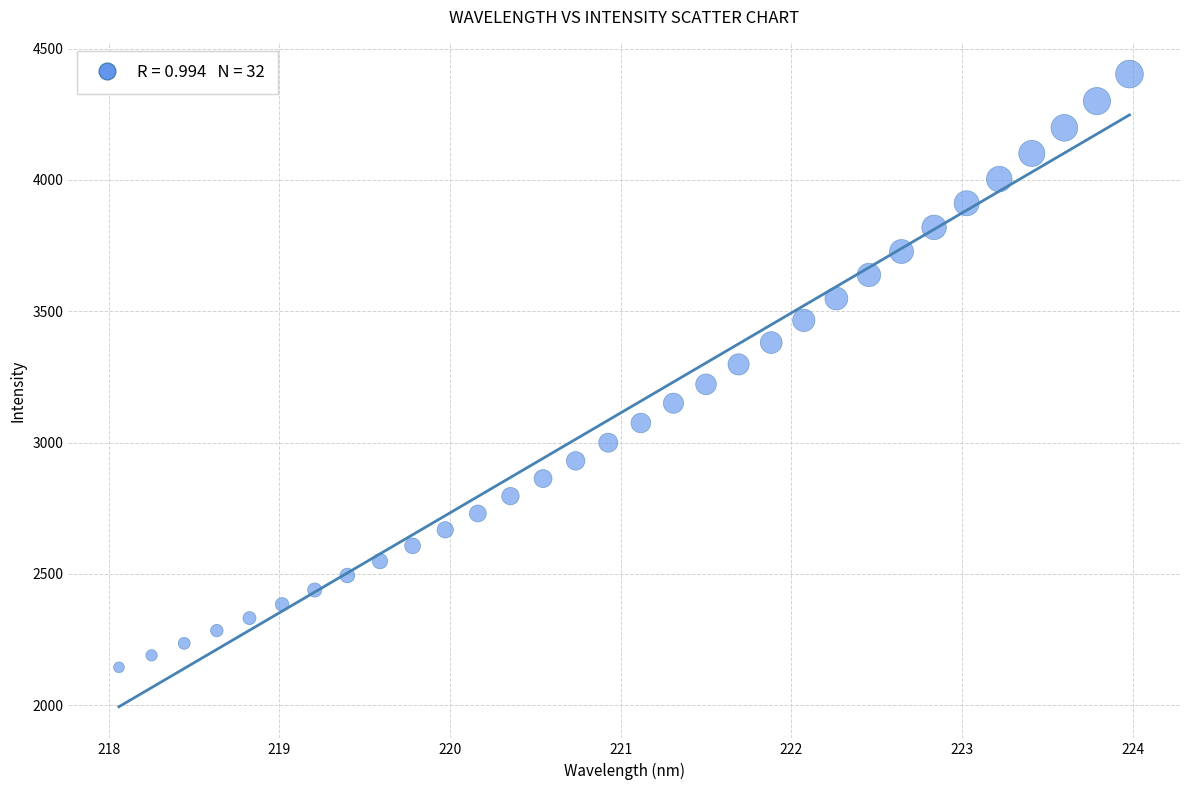

What is the range of Y values (max minus min)?

2259.7